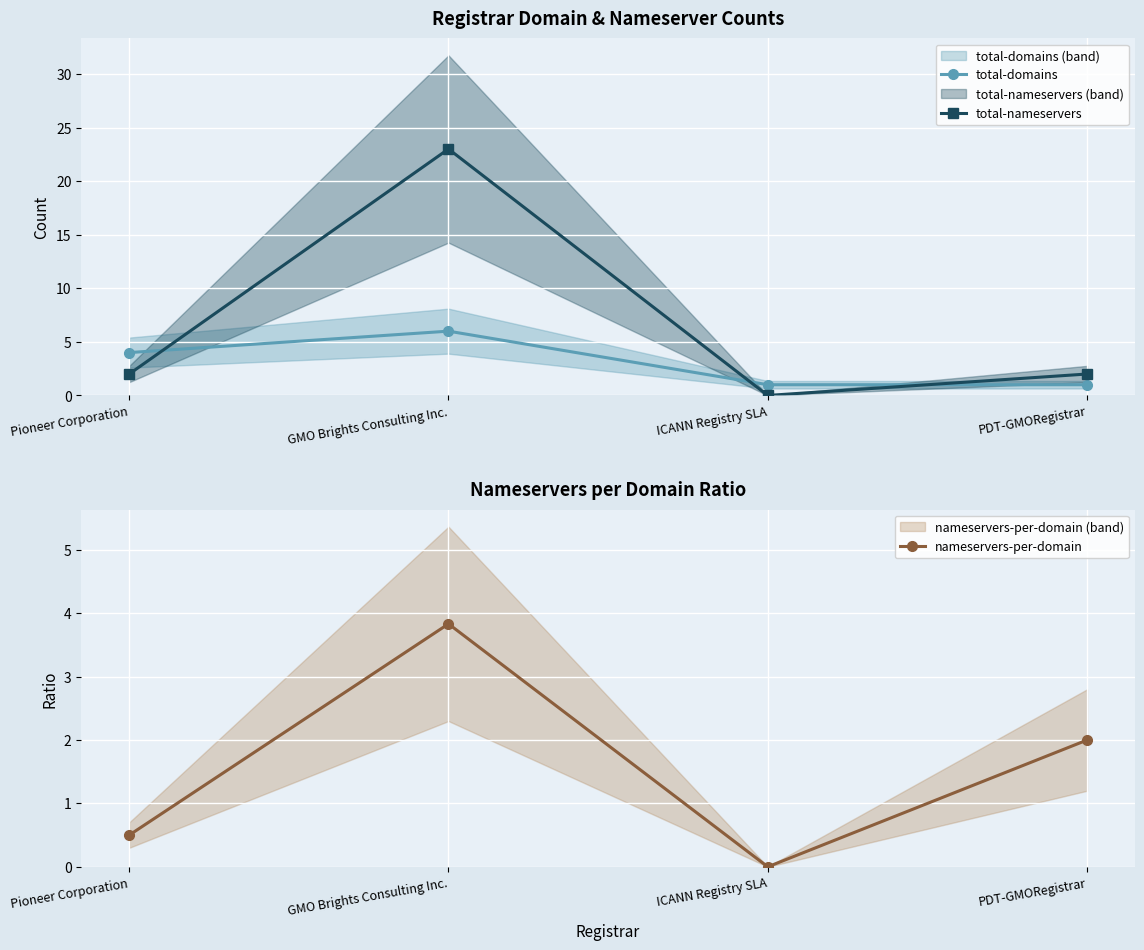

How many total-domains values are between 1 and 6?

4